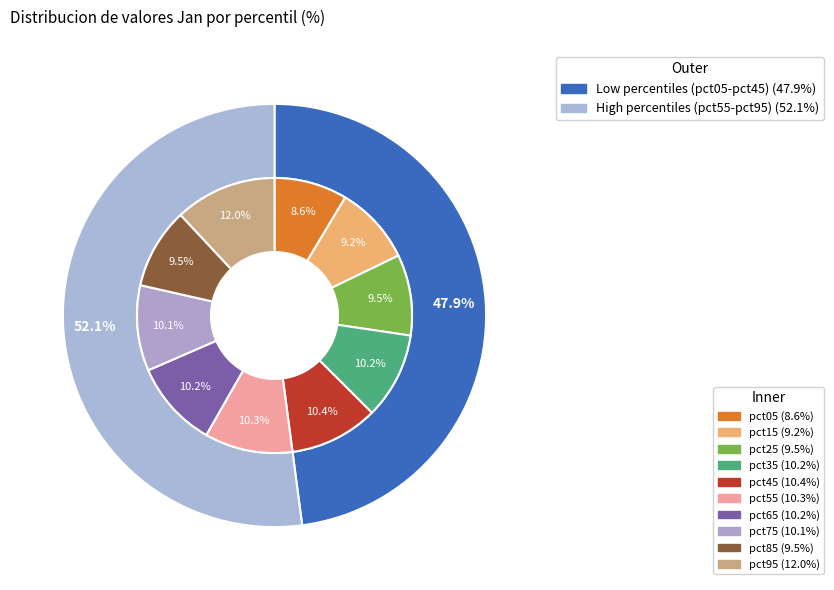

To the nearest percent, what is the average slice percentage?

10%